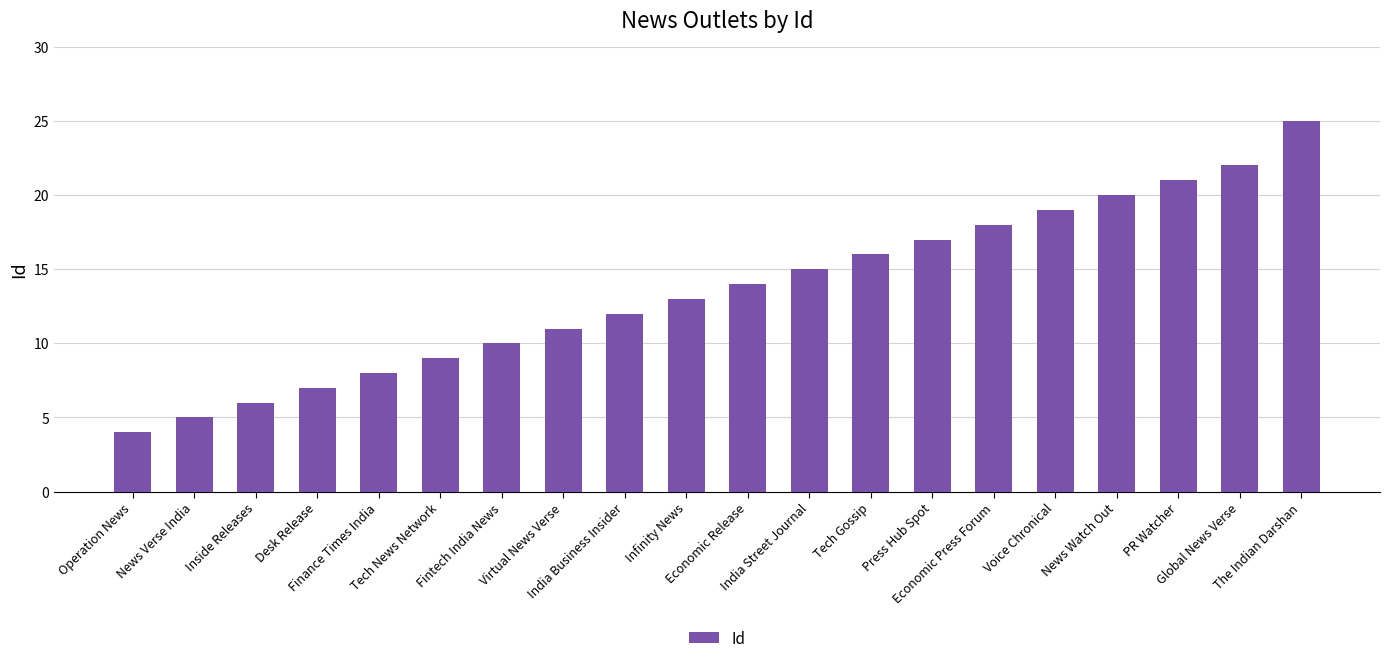

List the labels in order of value, largest first.

The Indian Darshan, Global News Verse, PR Watcher, News Watch Out, Voice Chronical, Economic Press Forum, Press Hub Spot, Tech Gossip, India Street Journal, Economic Release, Infinity News, India Business Insider, Virtual News Verse, Fintech India News, Tech News Network, Finance Times India, Desk Release, Inside Releases, News Verse India, Operation News